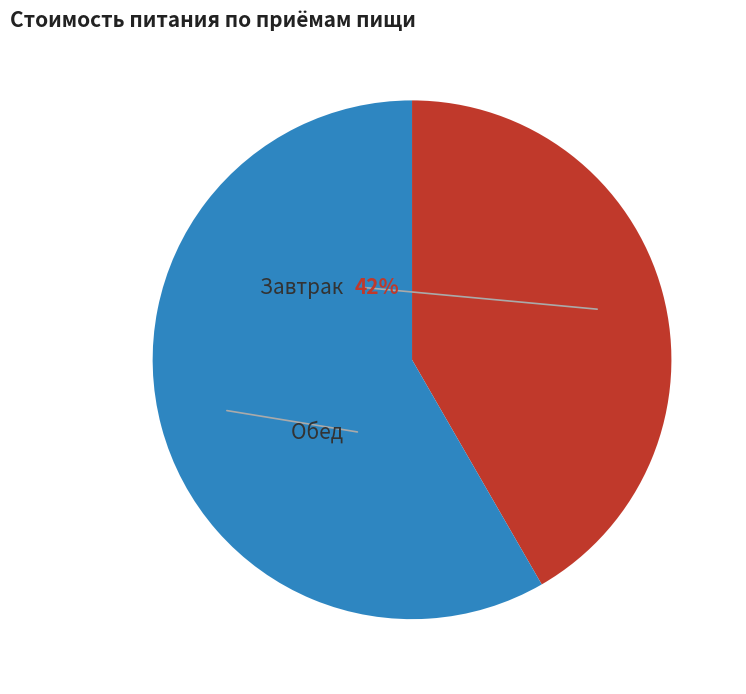

To the nearest percent, what percentage of the pie is Завтрак?

42%